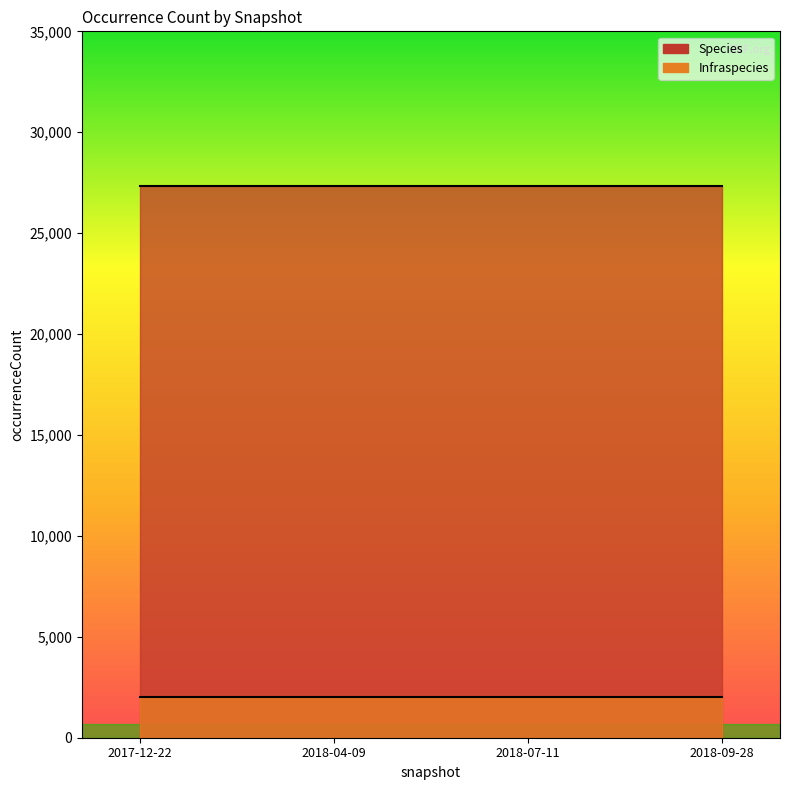

The value of Infraspecies at 2018-09-28 is 1217. True or false?

False